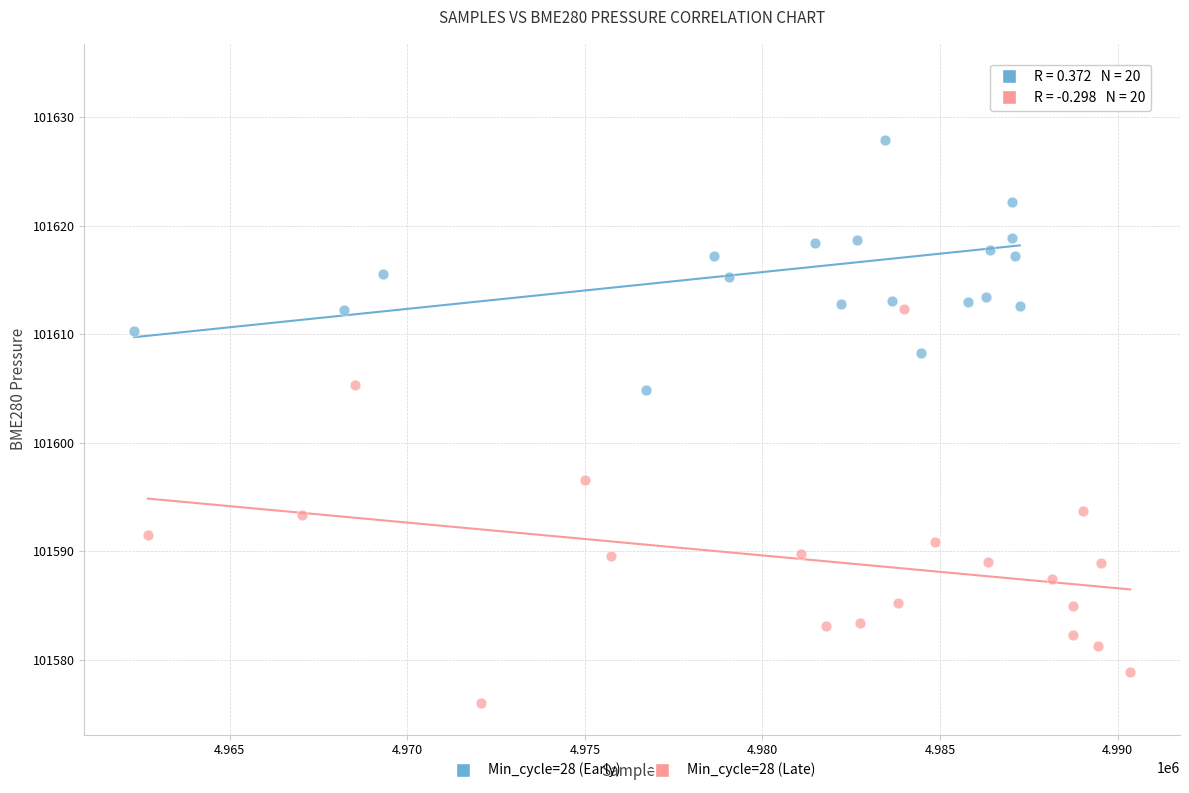

Which series reaches the maximum Y coordinate?

Min_cycle=28 (Early)